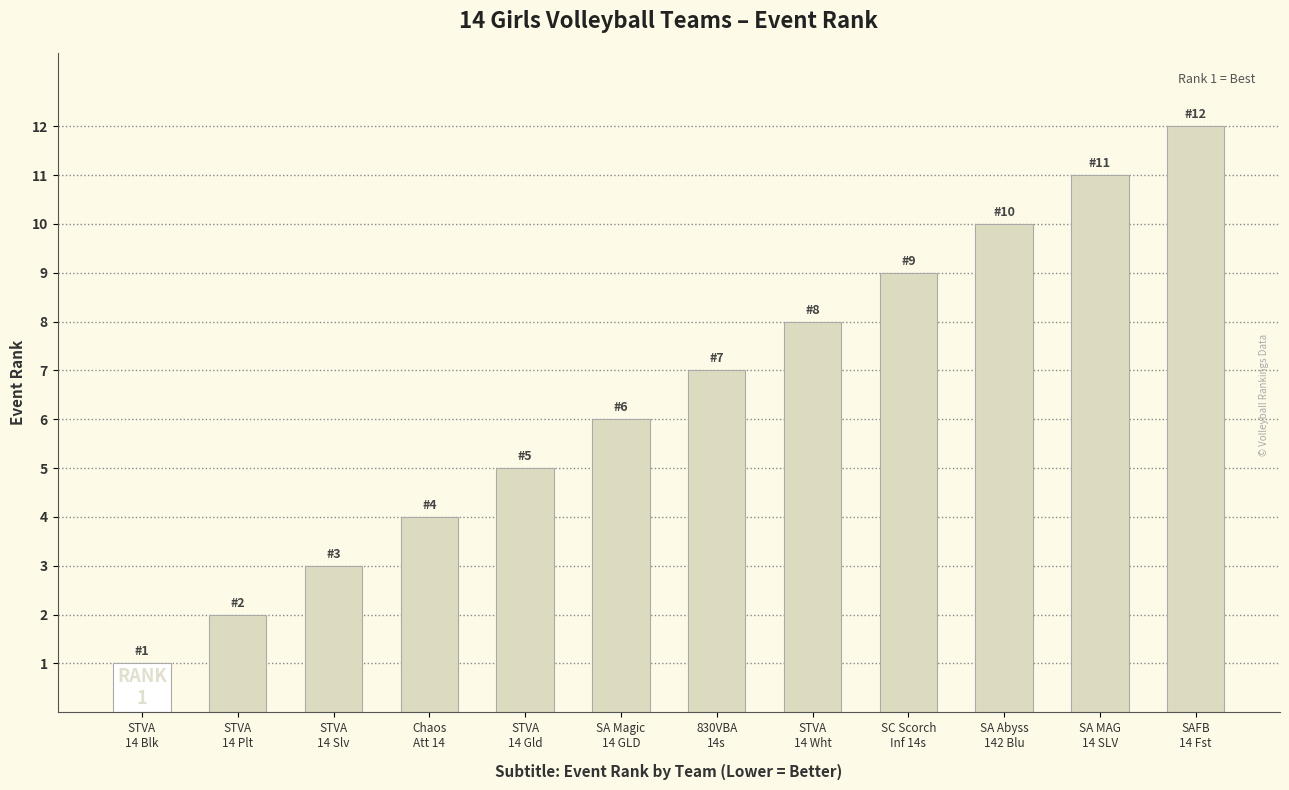

At which category does the chart reach its peak across all series?

SAFB
14 Fst